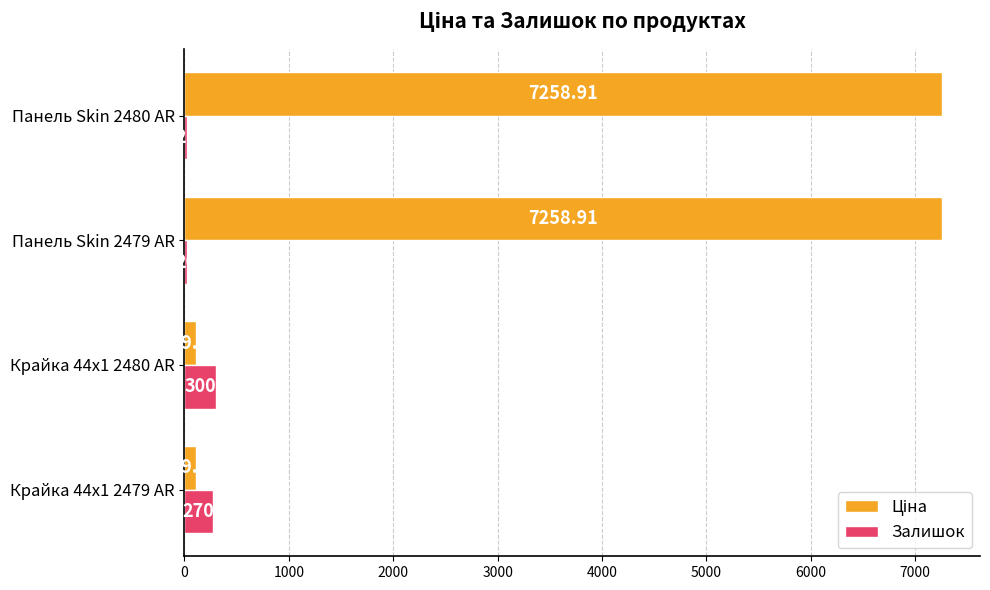

What is the sum of all Залишок values?

611.0